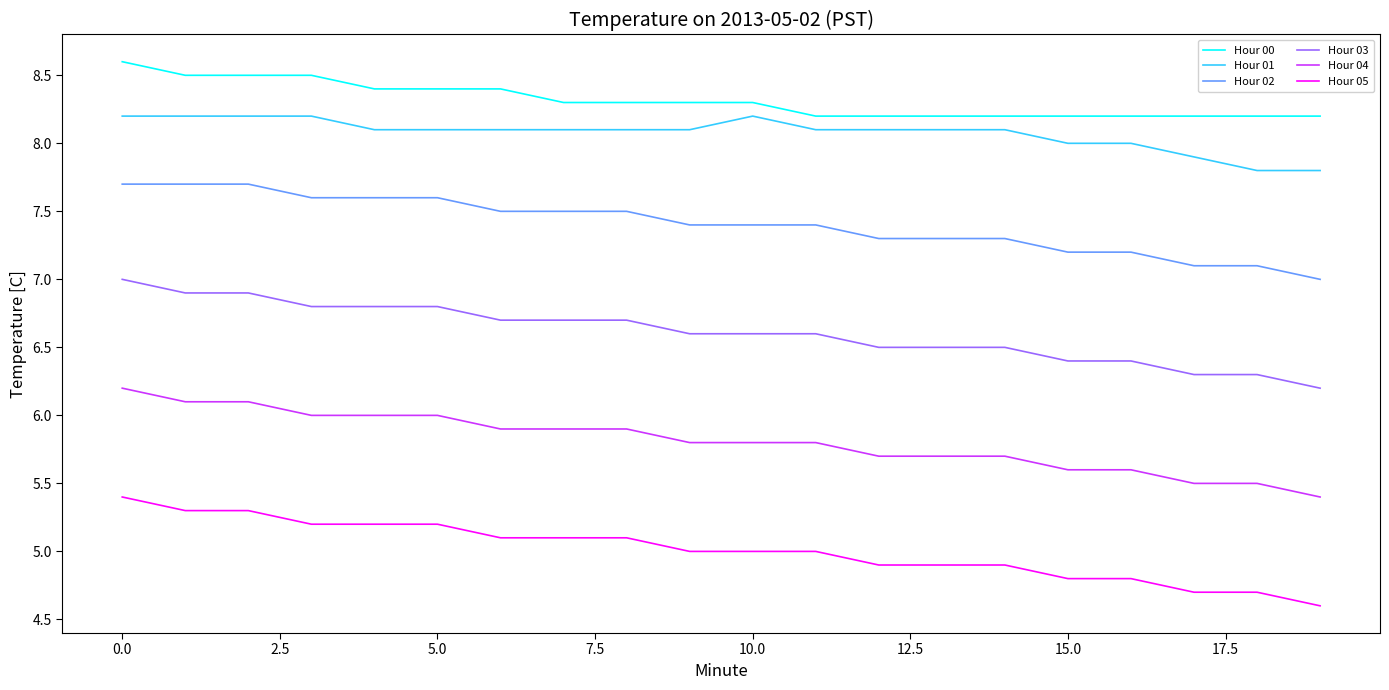

List the series in order of their peak value, lowest first.

Hour 05, Hour 04, Hour 03, Hour 02, Hour 01, Hour 00